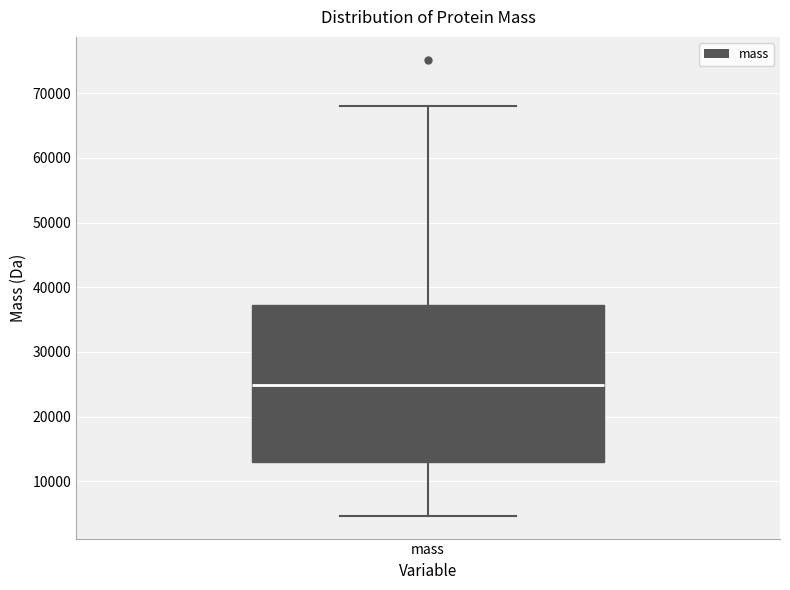

Read this box plot against the y-axis: the position of the median line, the range covered by the box, and the ends of both whiskers. The values are not printed on the chart, so give them approximately, as read against the axis.

median 25000, box 13000 to 37000, whiskers 5000 to 68000